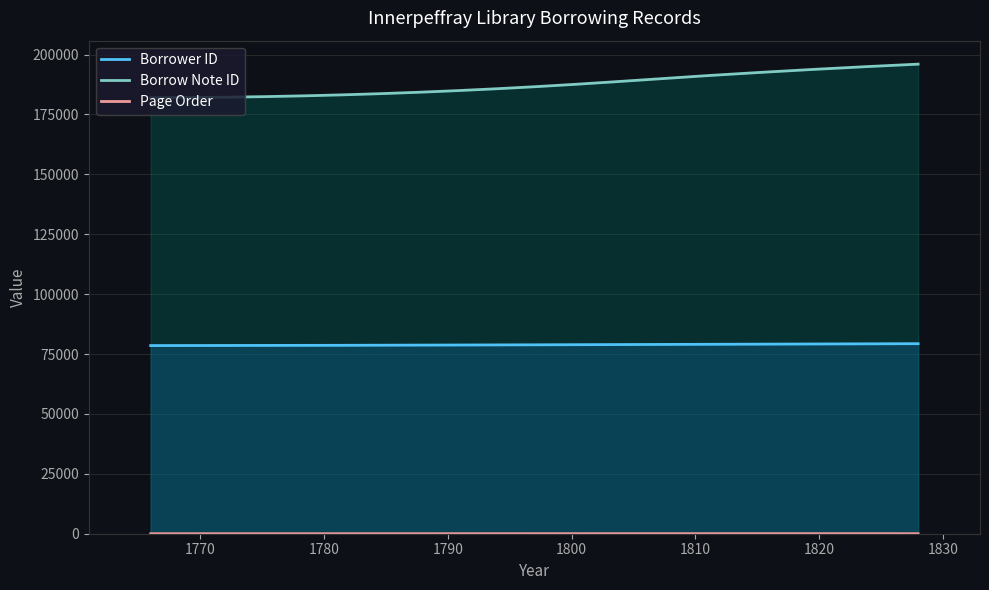

How many interior local peaks does the pageorder series have?

1